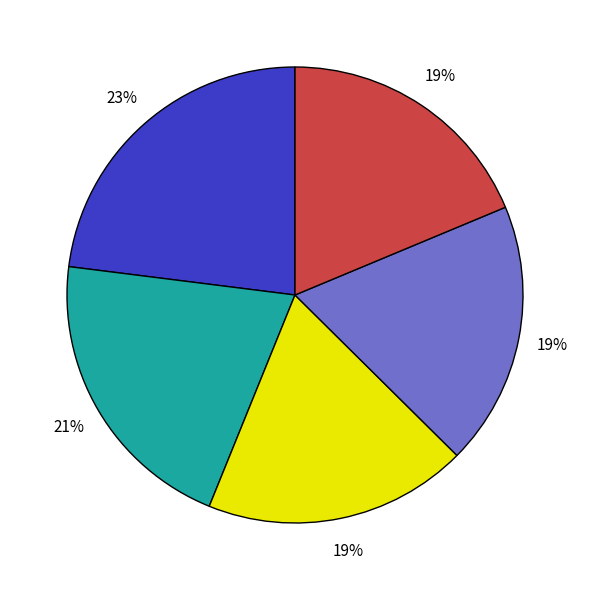

To the nearest percent, what is the difference between the largest and smallest slice percentages?

4%